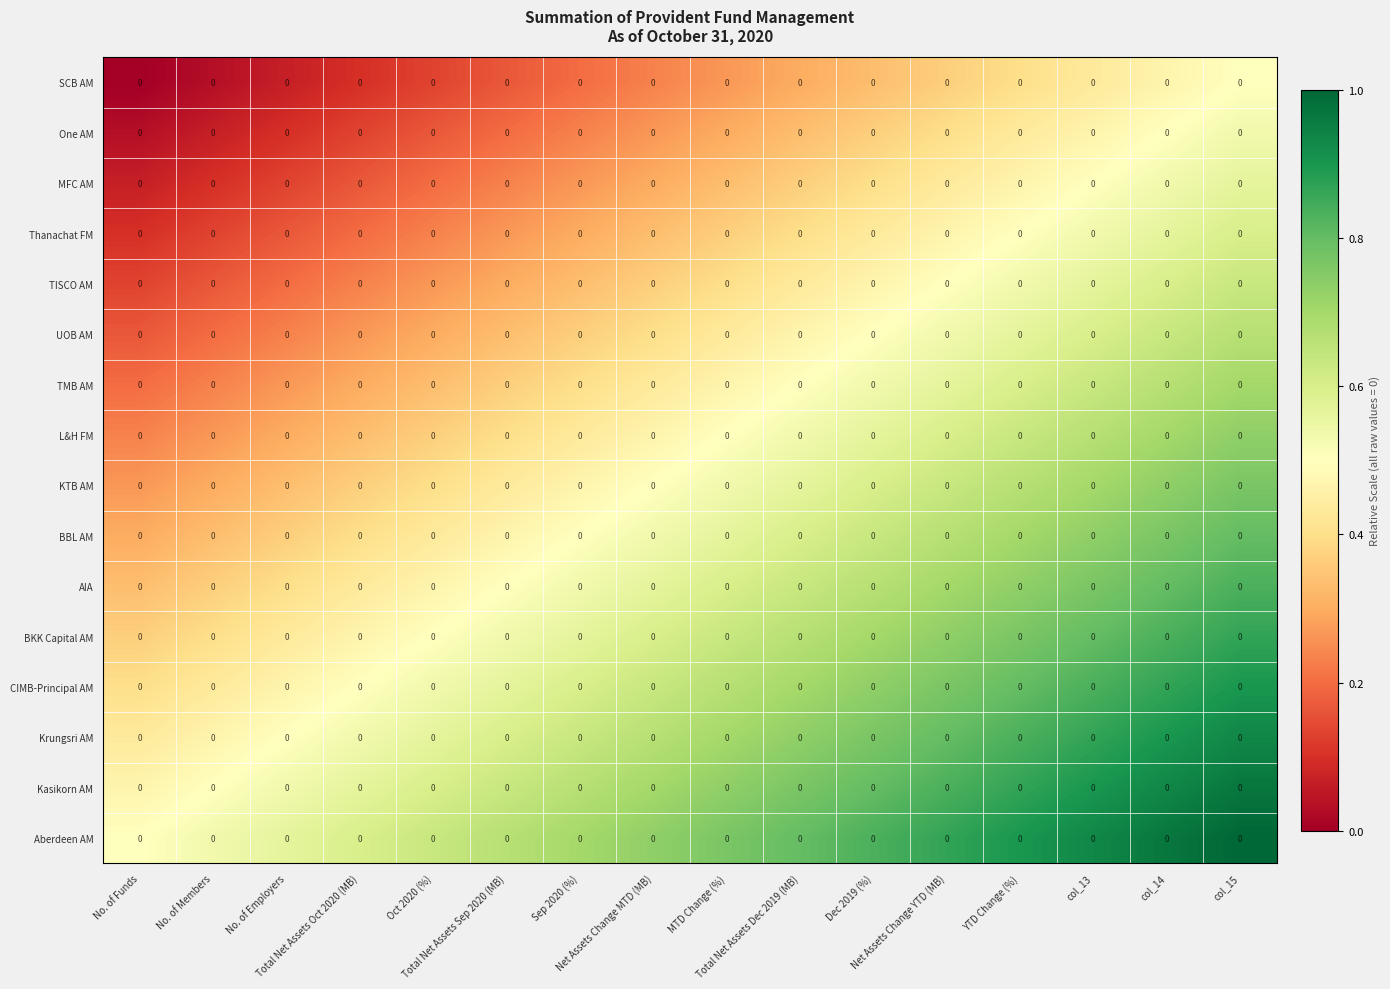

Rank the series at col_15 from highest to lowest value.

Aberdeen AM, Kasikorn AM, Krungsri AM, CIMB-Principal AM, BKK Capital AM, AIA, BBL AM, KTB AM, L&H FM, TMB AM, UOB AM, TISCO AM, Thanachat FM, MFC AM, One AM, SCB AM